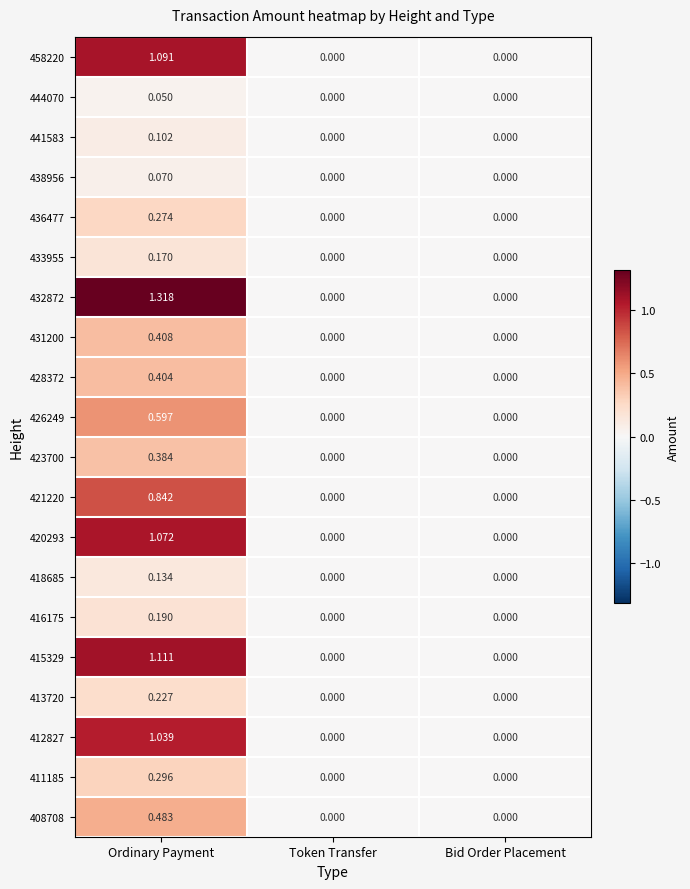

Which series has the widest spread of values?

432872